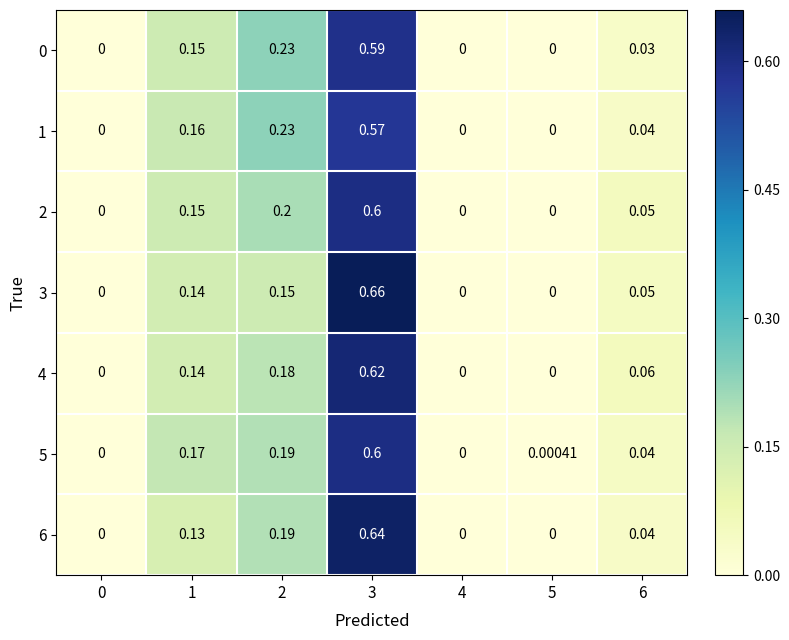

What is the total value across all series at 1?

1.0